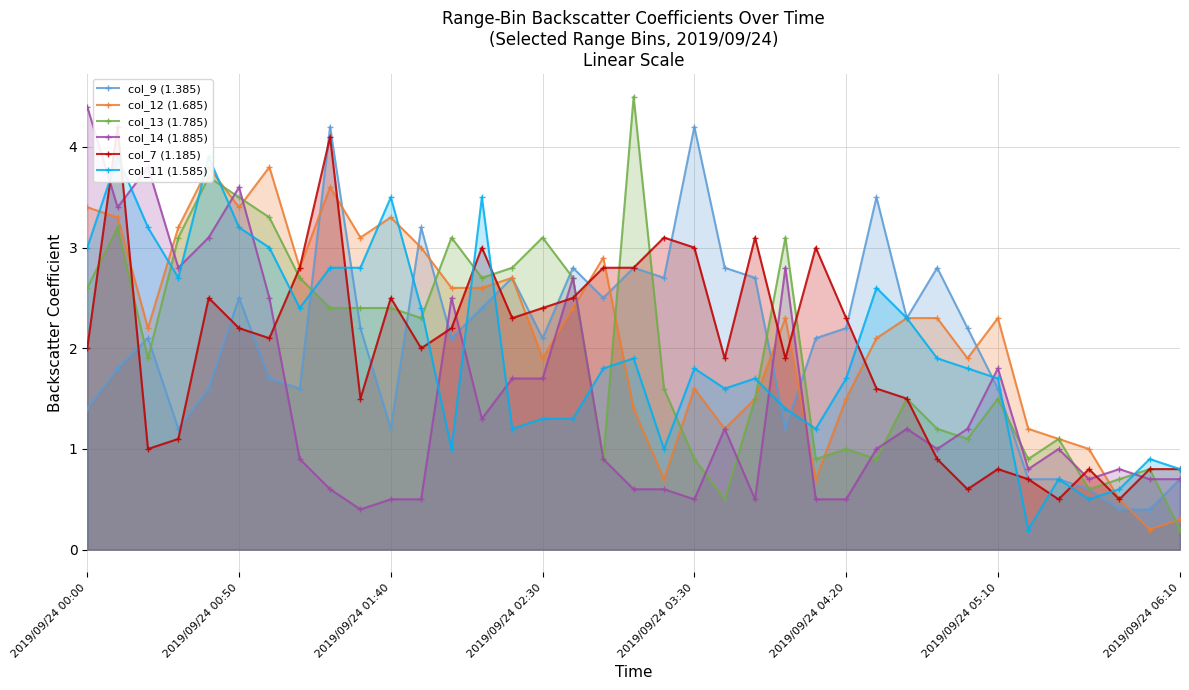

What is the difference between the highest and lowest values at 34?

0.4